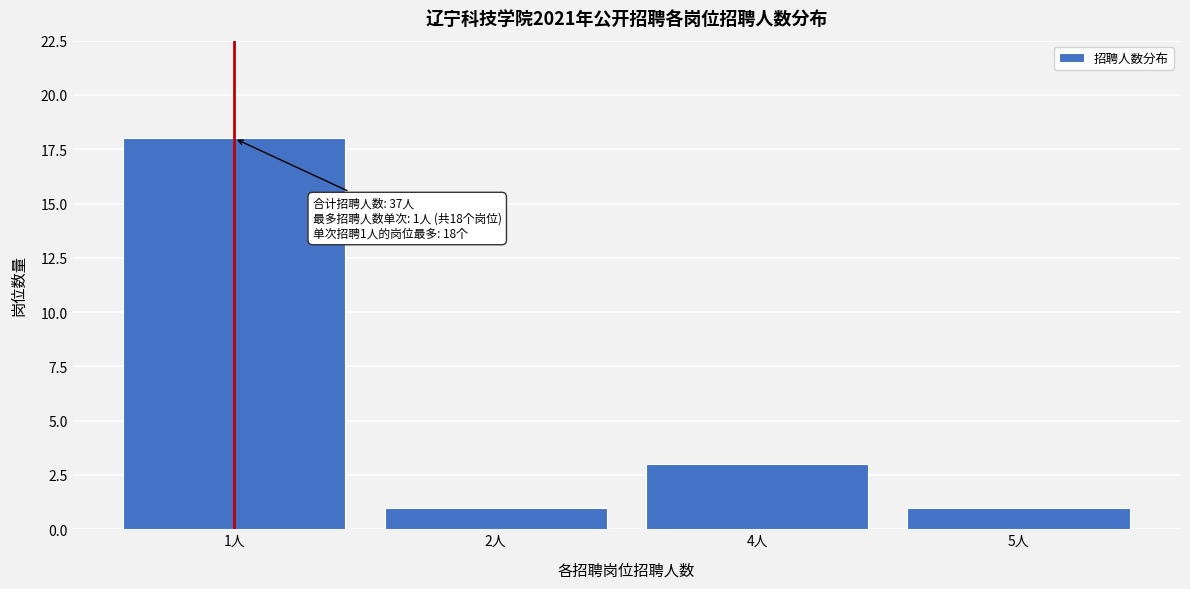

Reading right to left, extract all data points from this chart.

1	3	1	18